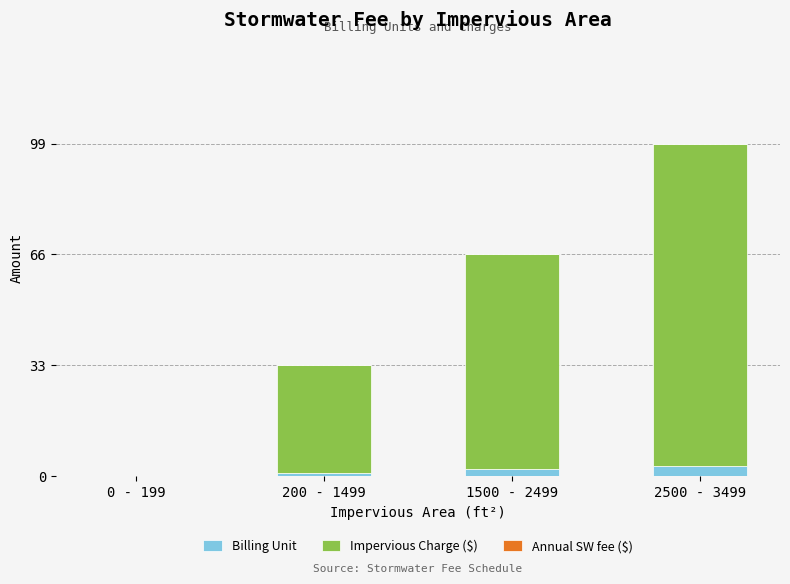

What is the total value across all series at 2500 - 3499?

99